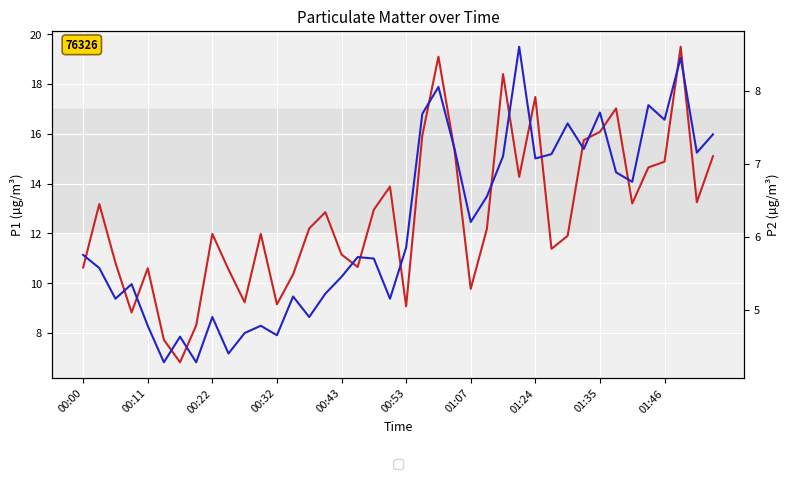

What is the difference between the maximum and minimum values in the P1 series?

12.7